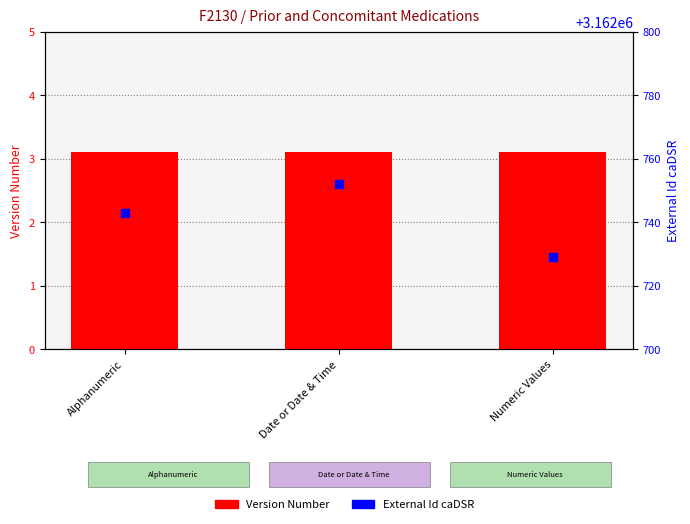

At which category is the sum across all series the highest?

Date or Date & Time